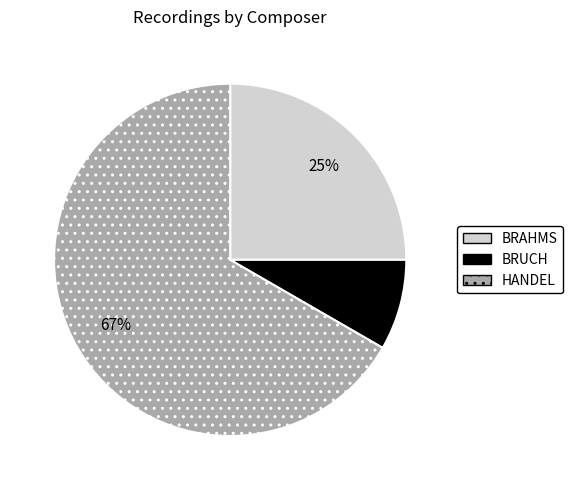

Combined, do BRUCH and BRAHMS account for over 50%?

No